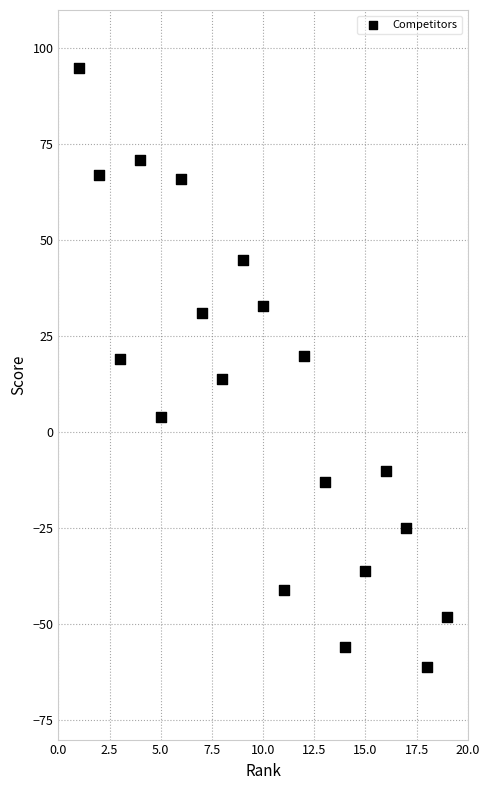

What is the range of X values (max minus min)?

18